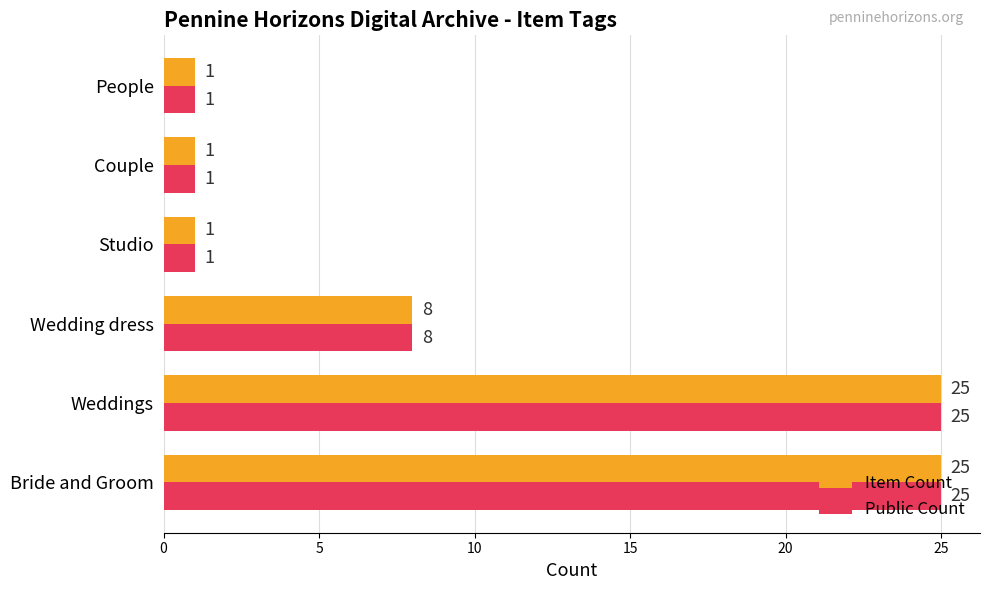

At how many categories does at least one series exceed 6?

3